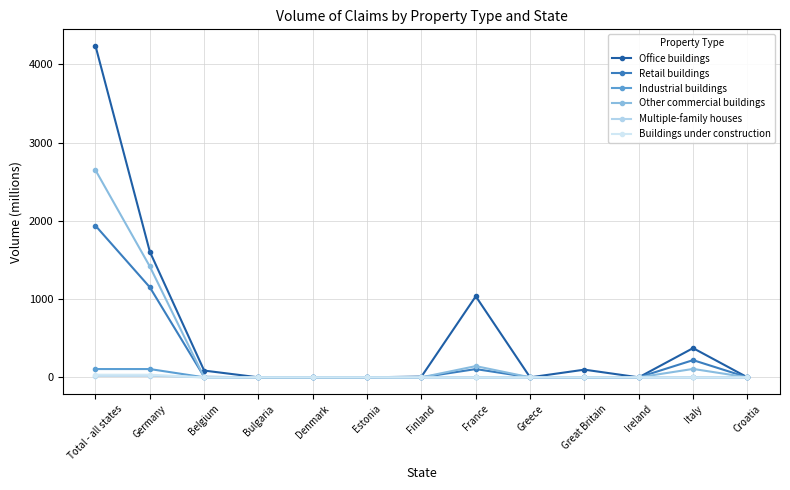

Count the number of categories in the chart.

13